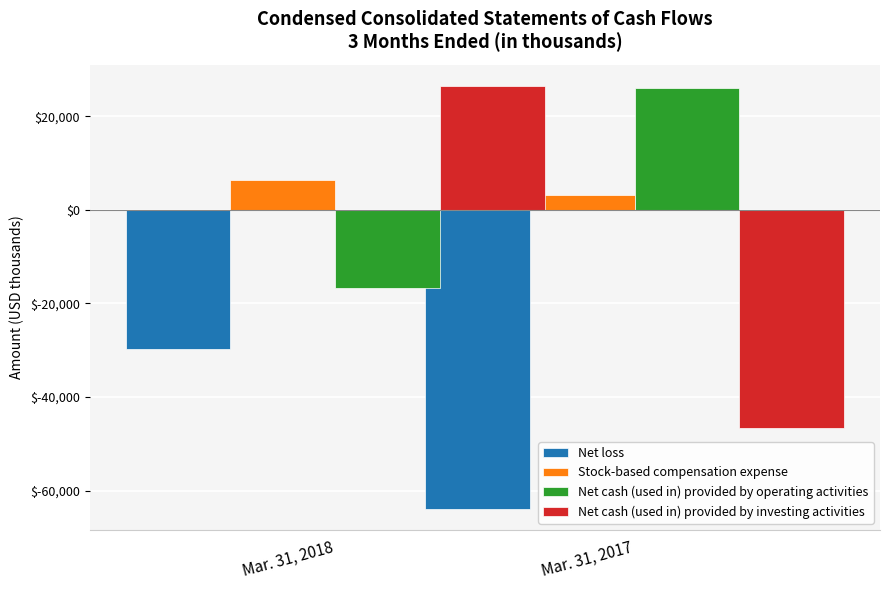

List the labels in order of Net loss value, smallest first.

Mar. 31, 2017, Mar. 31, 2018